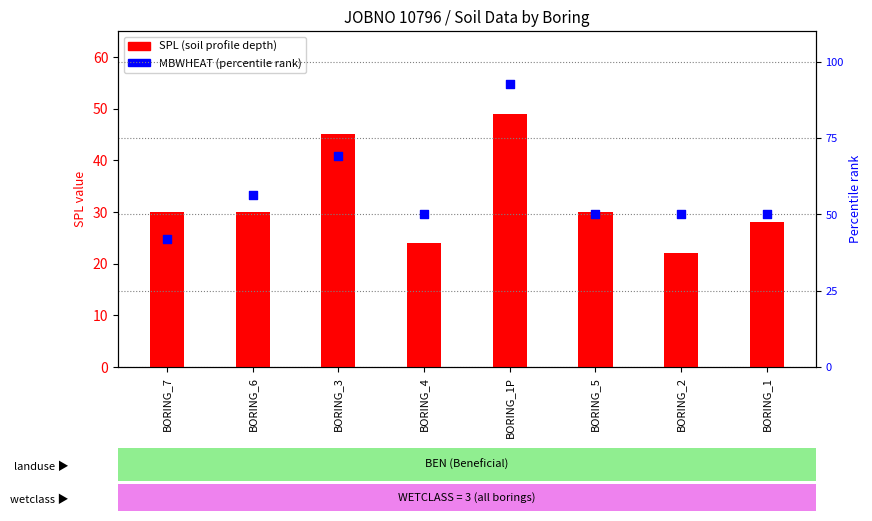

Which series reaches the maximum Y coordinate?

MBWHEAT (percentile)